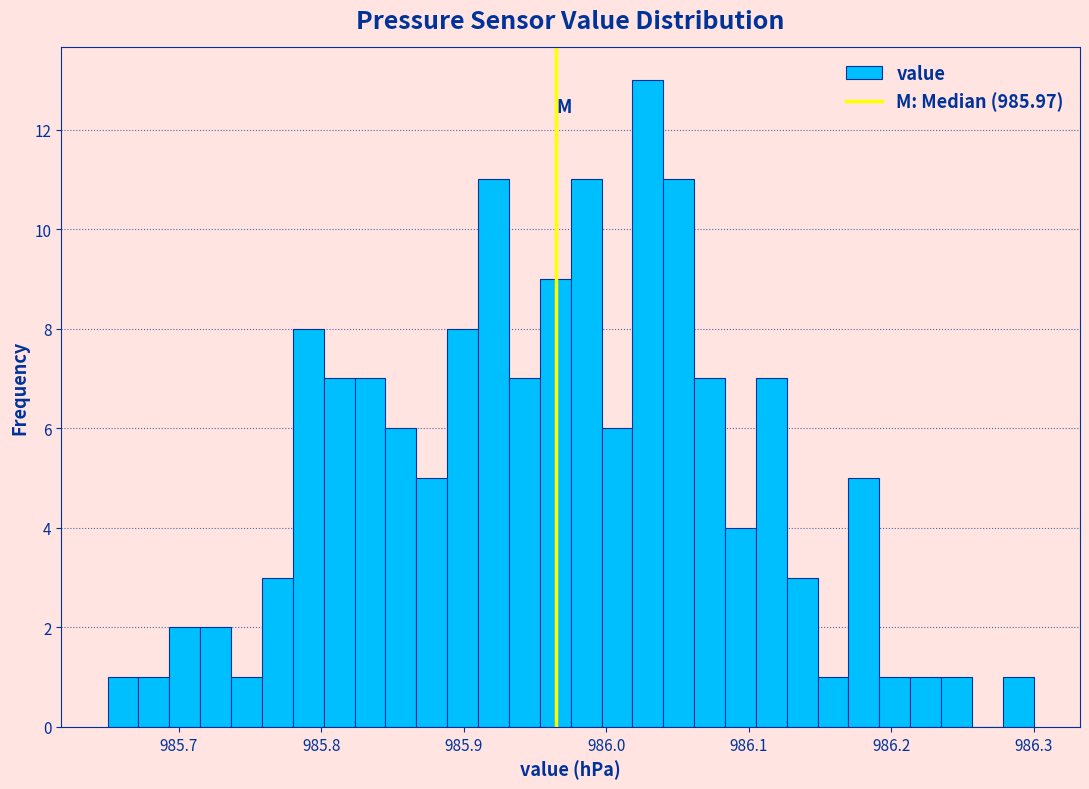

Around what value on the x-axis is the tallest bar? Give the approximate position of its centre, as read against the axis.

986.03